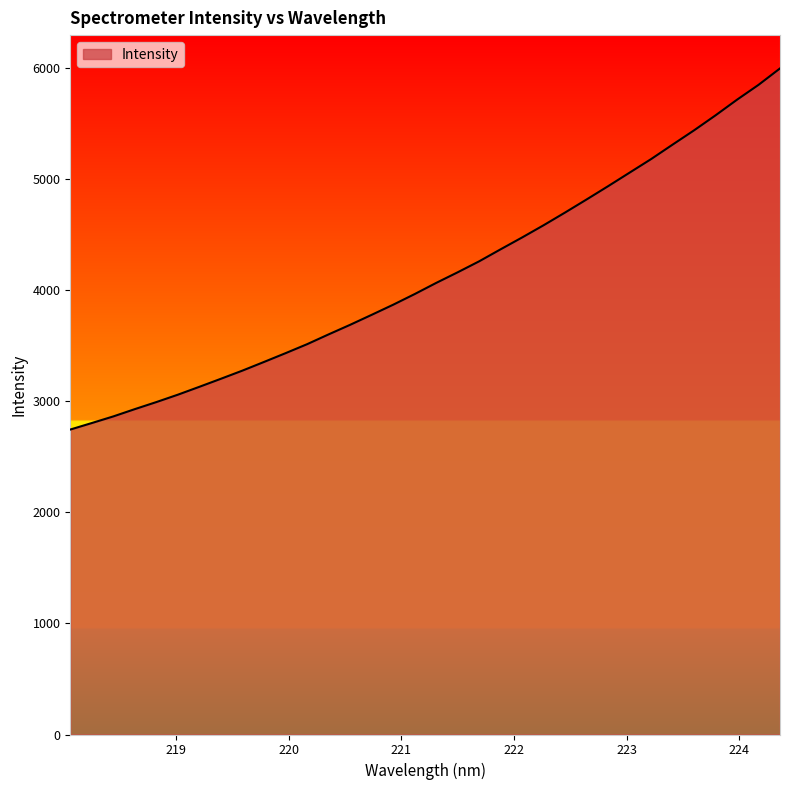

What is the smallest value displayed?

2745.7